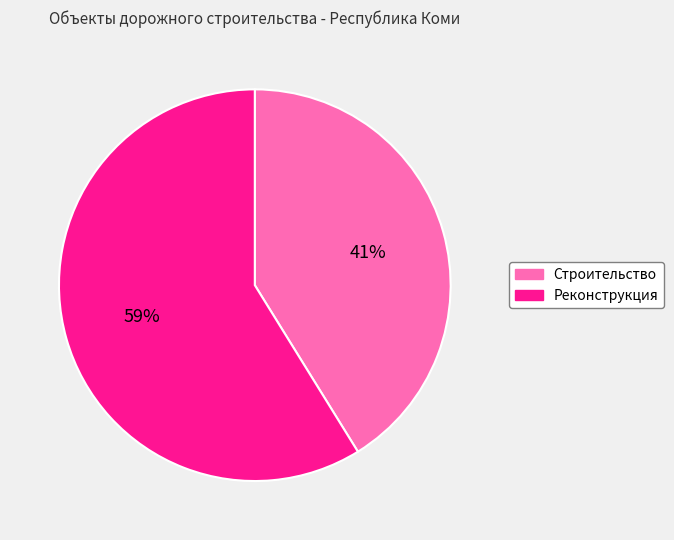

How many segments does this pie chart have?

2